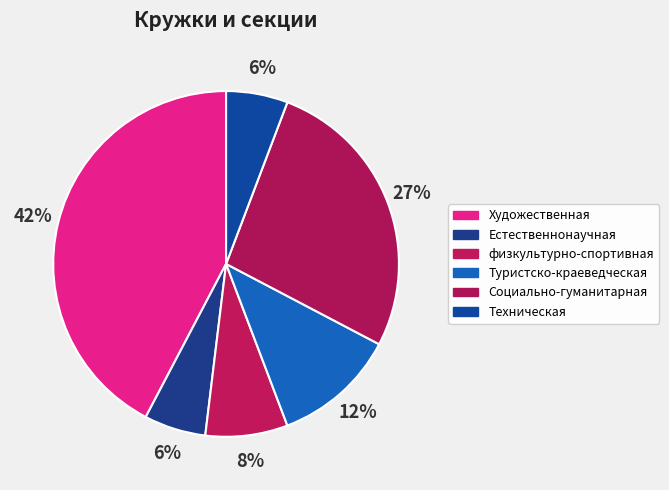

How many slices are in this pie chart?

6